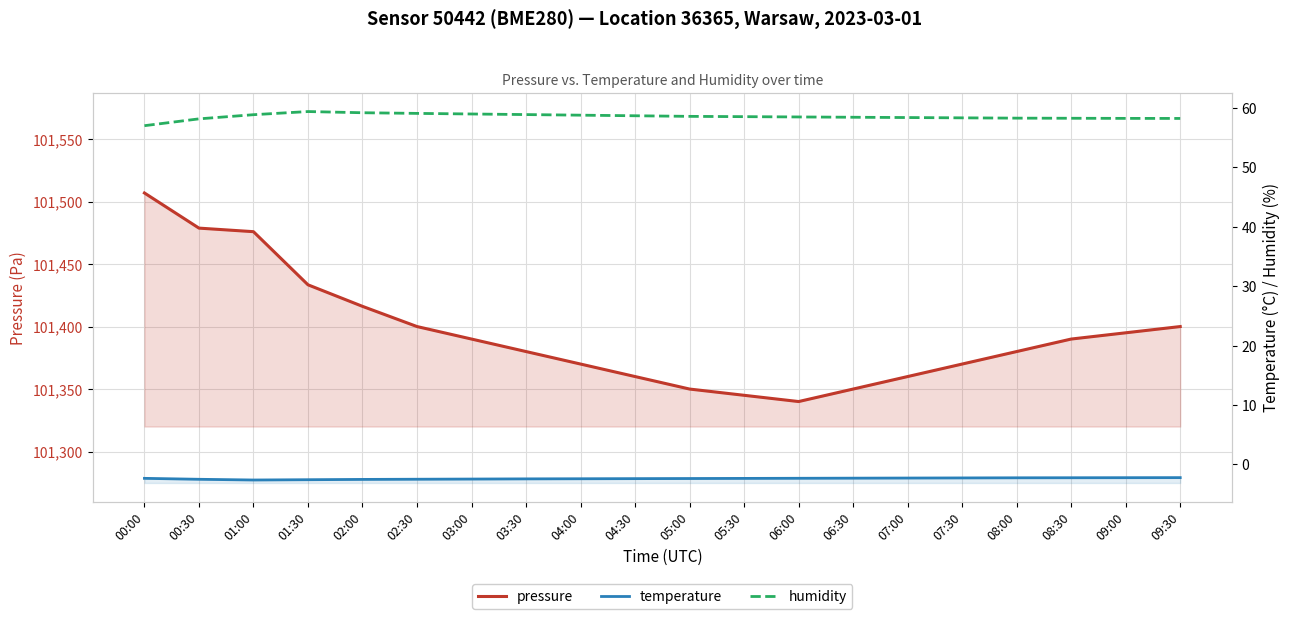

What is the difference between the temperature values at 01:30 and 05:00?

0.2